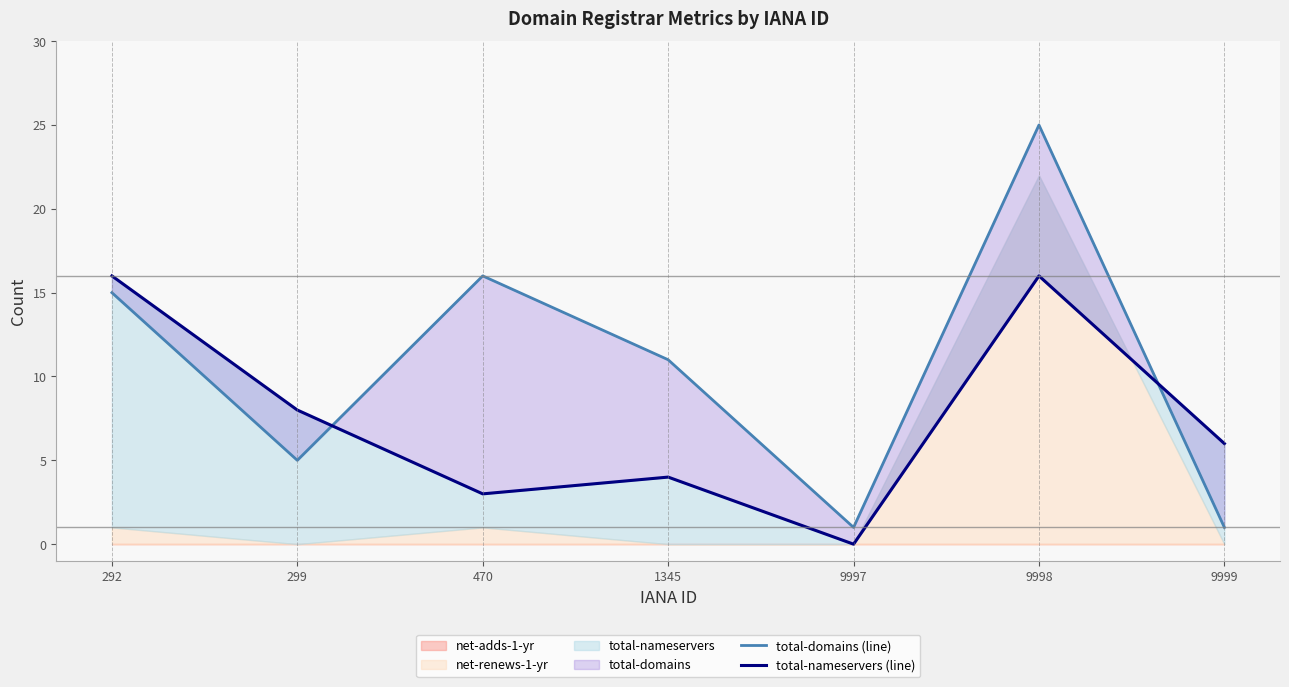

Reading left to right, transcribe all the data shown in this chart.

total-domains (line): 15	5	16	11	1	25	1
total-nameservers (line): 16	8	3	4	0	16	6